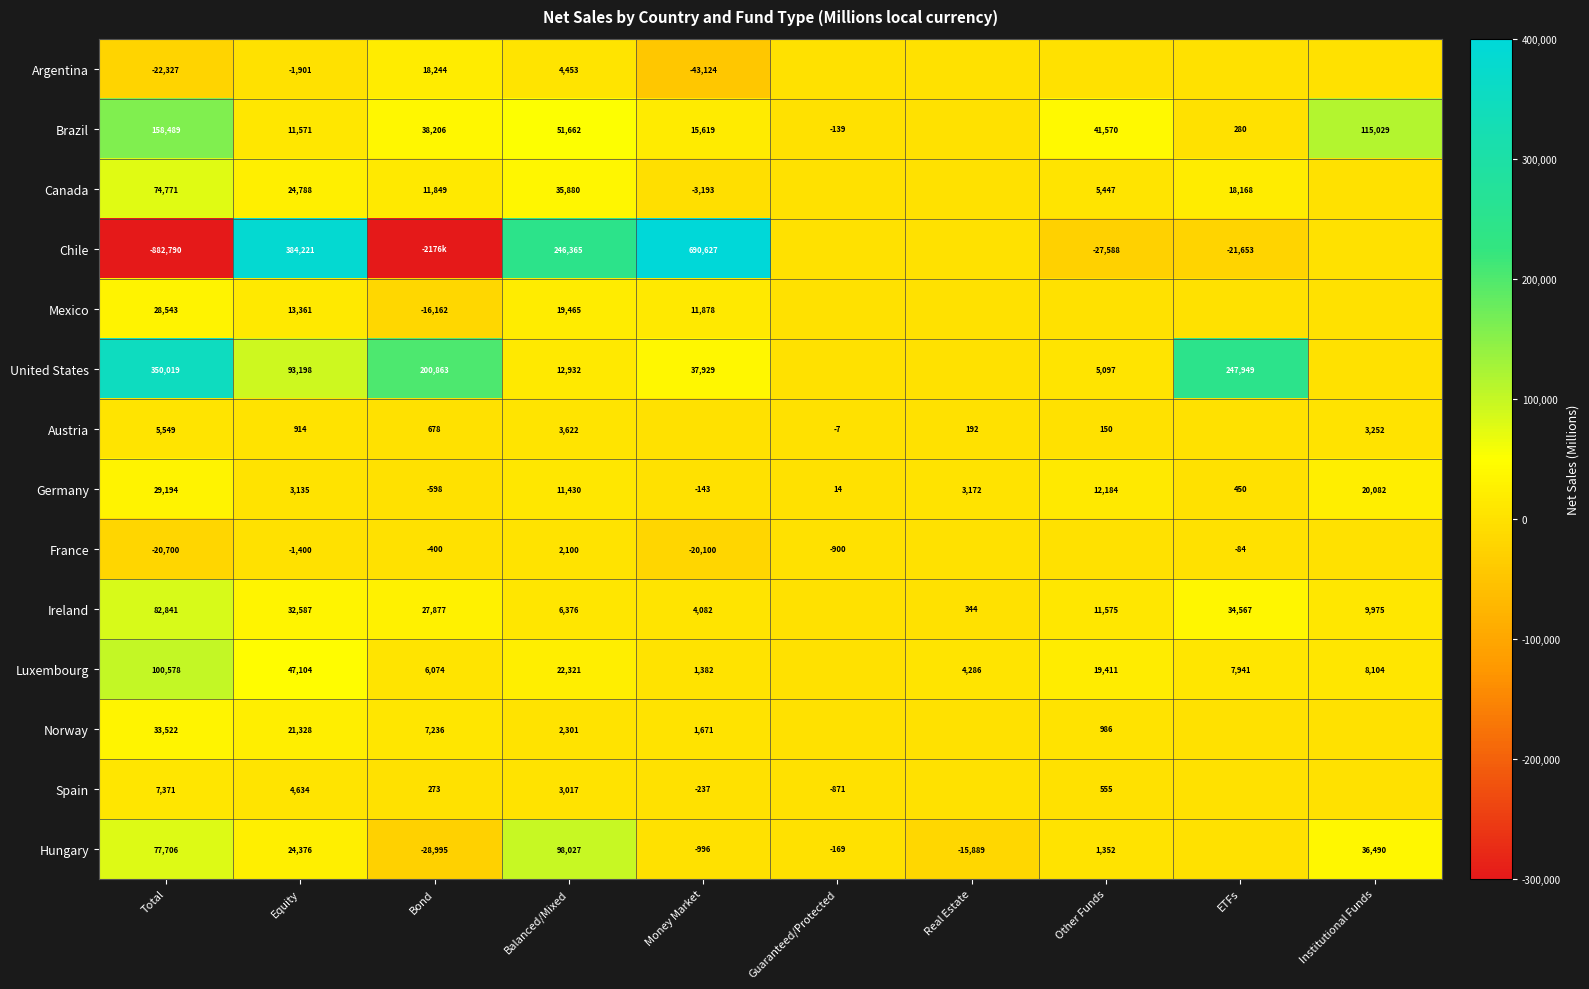

At which category is the sum across all series the highest?

Equity